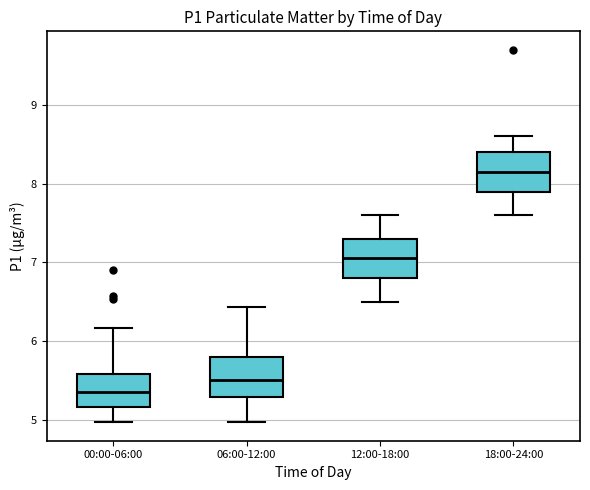

Reading left to right, transcribe this box plot: for each box, give where its median line is, the range the box spans, and where its two whiskers end, as read against the y-axis. The values are not printed on the chart, so give them approximately, as read against the axis.

00:00-06:00: median 5.4, box 5.2 to 5.6, whiskers 5.0 to 6.2
06:00-12:00: median 5.5, box 5.3 to 5.8, whiskers 5.0 to 6.4
12:00-18:00: median 7.1, box 6.8 to 7.3, whiskers 6.5 to 7.6
18:00-24:00: median 8.2, box 7.9 to 8.4, whiskers 7.6 to 8.6